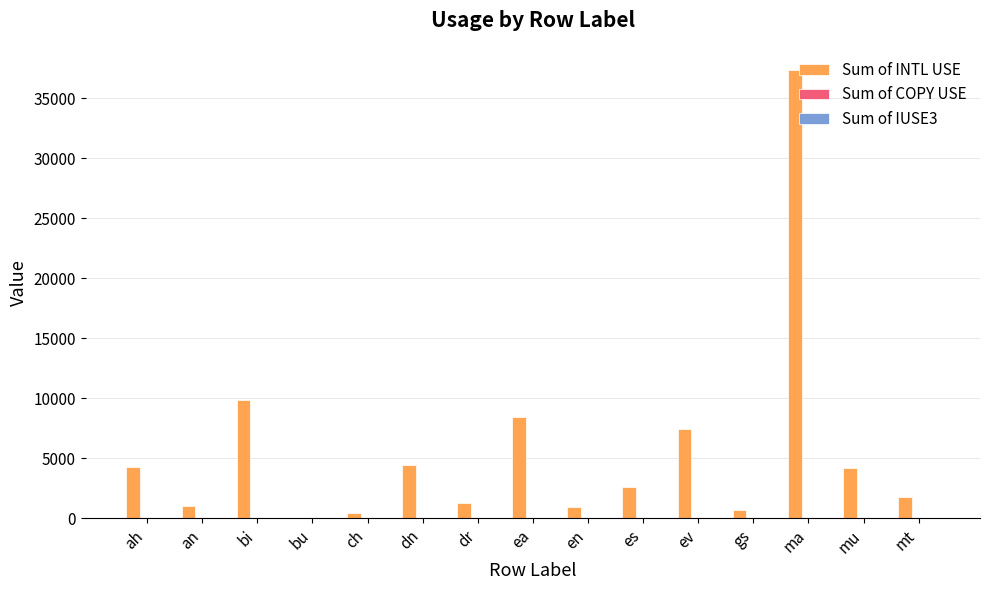

How many groups of bars are there?

15